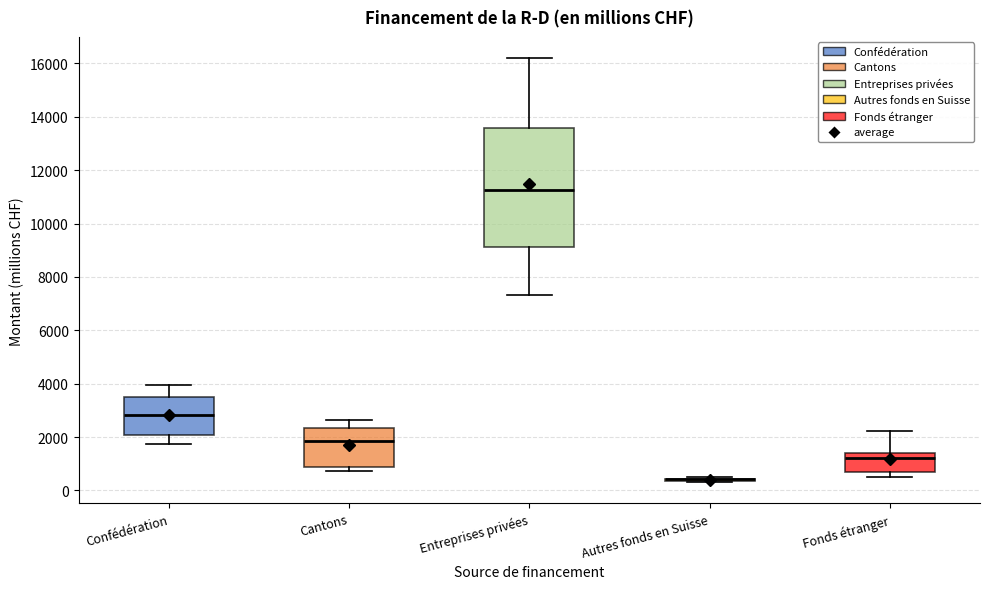

Reading left to right, read every box against the y-axis: the position of its median line, the range the box covers, and the ends of its whiskers. The values are not printed on the chart, so give them approximately, as read against the axis.

Confédération: median 2800, box 2000 to 3600, whiskers 1800 to 4000
Cantons: median 1800, box 800 to 2400, whiskers 800 (just below the box's lower edge) to 2600
Entreprises privées: median 11200, box 9200 to 13600, whiskers 7400 to 16200
Autres fonds en Suisse: box collapsed to a line at 400, whiskers 400 to 400
Fonds étranger: median 1200, box 600 to 1400, whiskers 400 to 2200